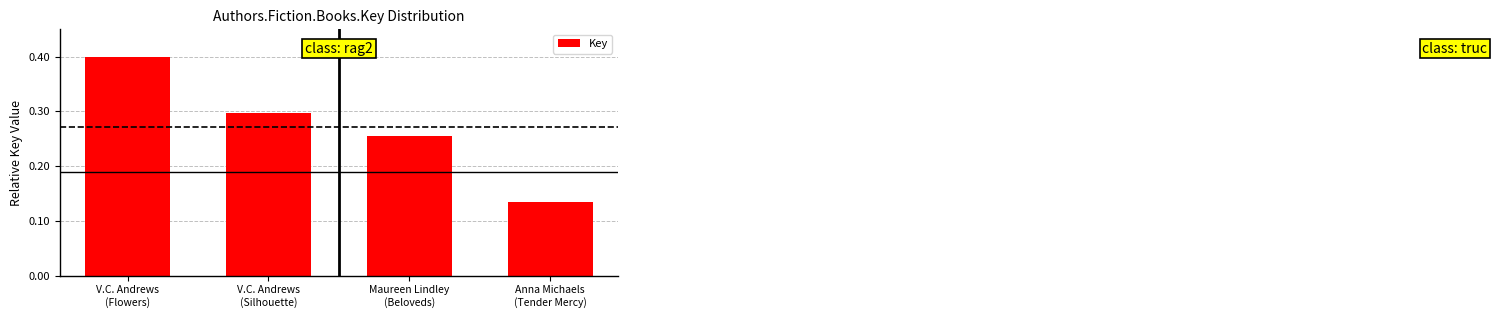

What is the sum of all values?

1.1